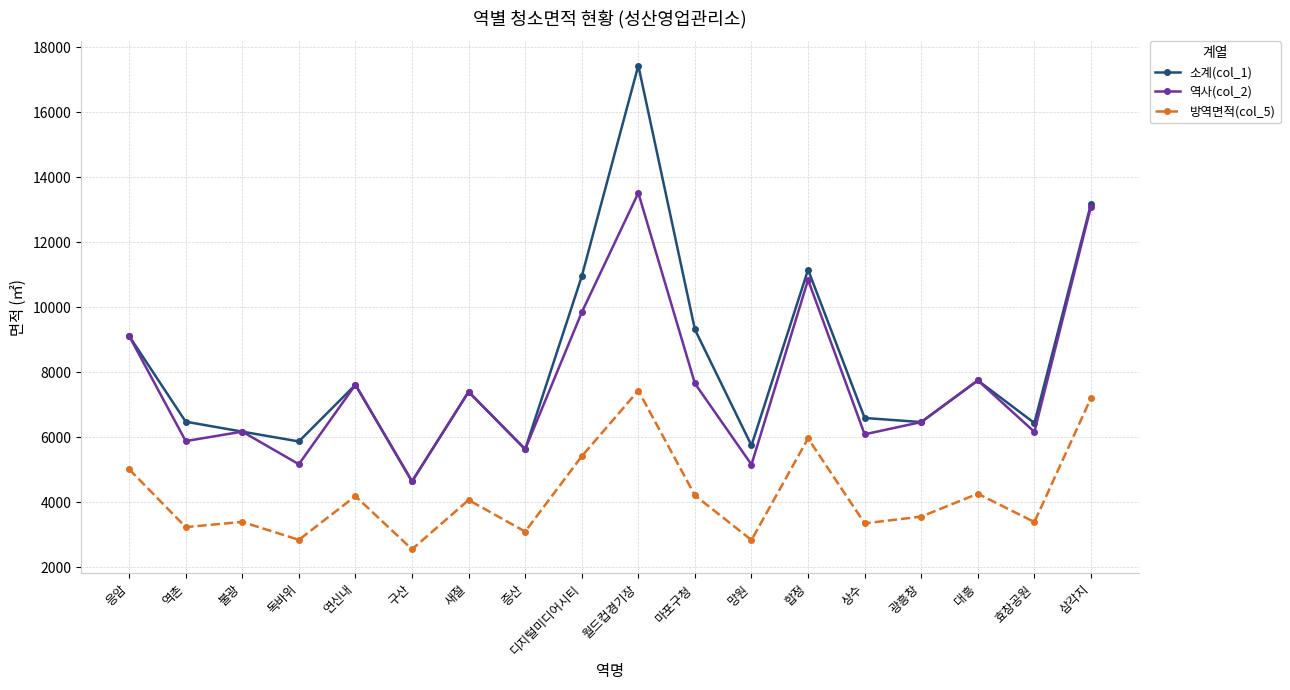

What is the label of the 9th point from the left?

디지털미디어시티